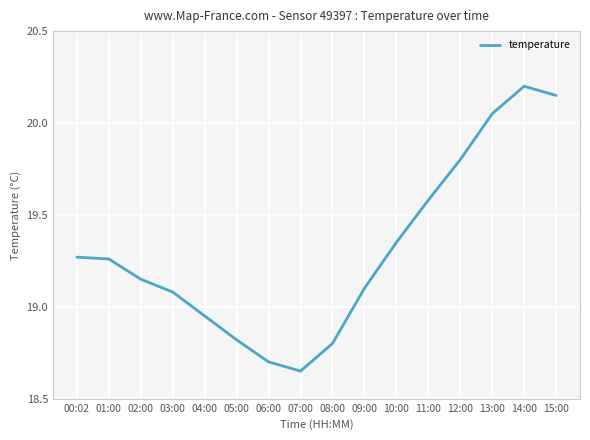

Where does the data first go above 19?

00:02